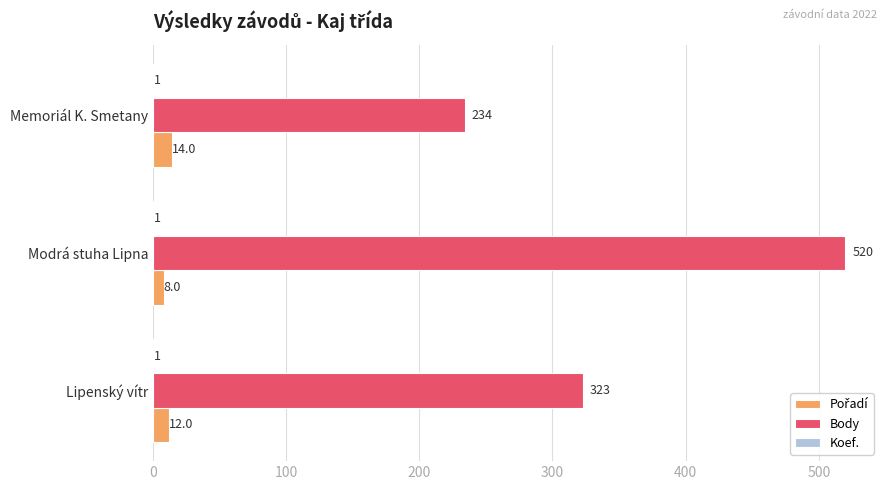

What is the total value across all series at Lipenský vítr?

336